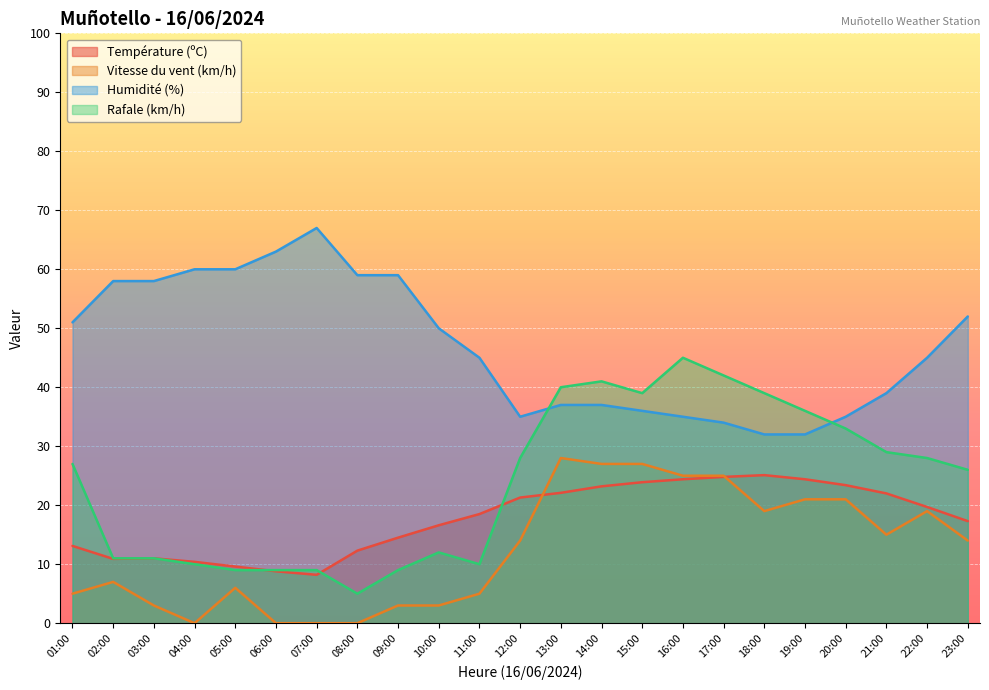

The Rafale (km/h) series shows 39.0 at 18:00. True or false?

True